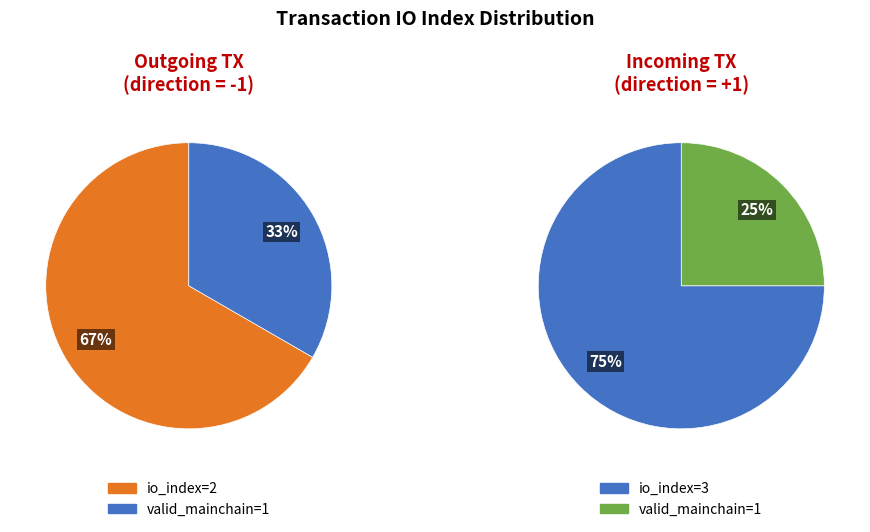

Does any single category account for the majority?

Yes